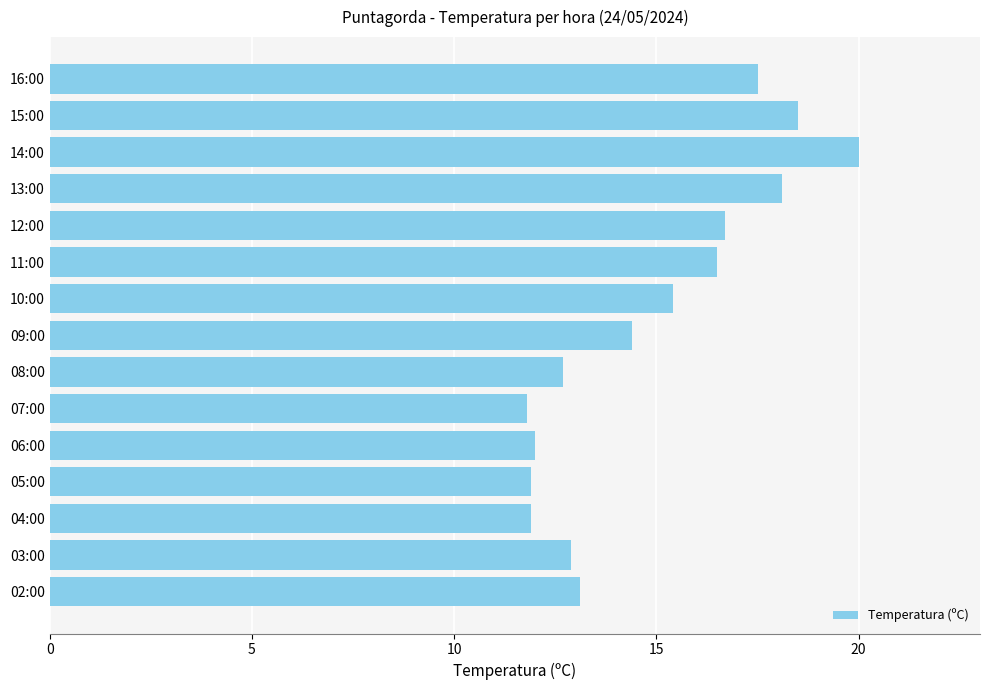

At which label is the value closest to 15?

10:00